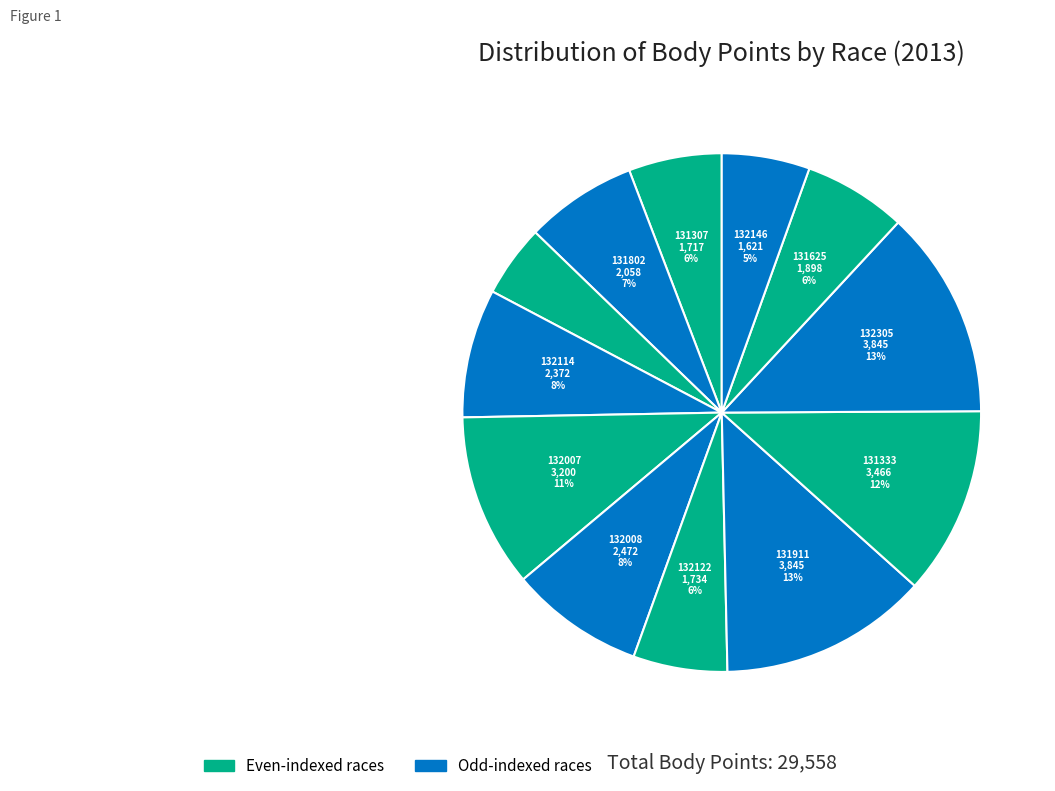

How many slices are in this pie chart?

12